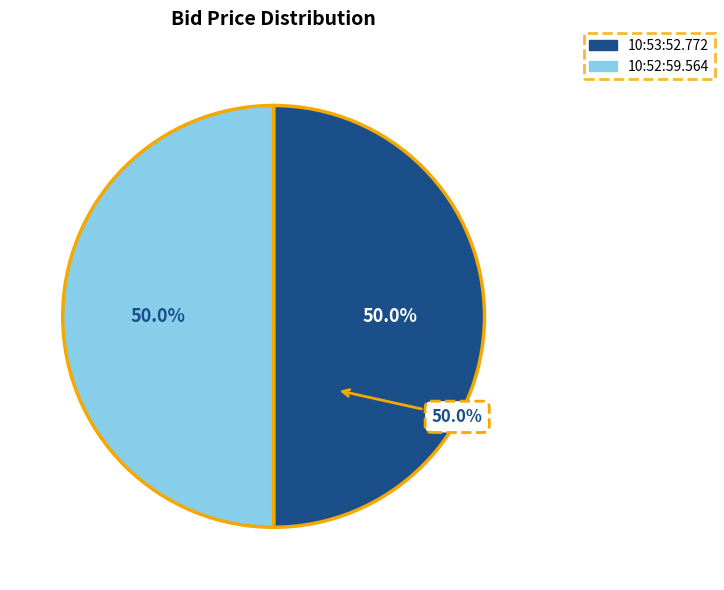

Rank the categories by value from lowest to highest.

10:53:52.772, 10:52:59.564